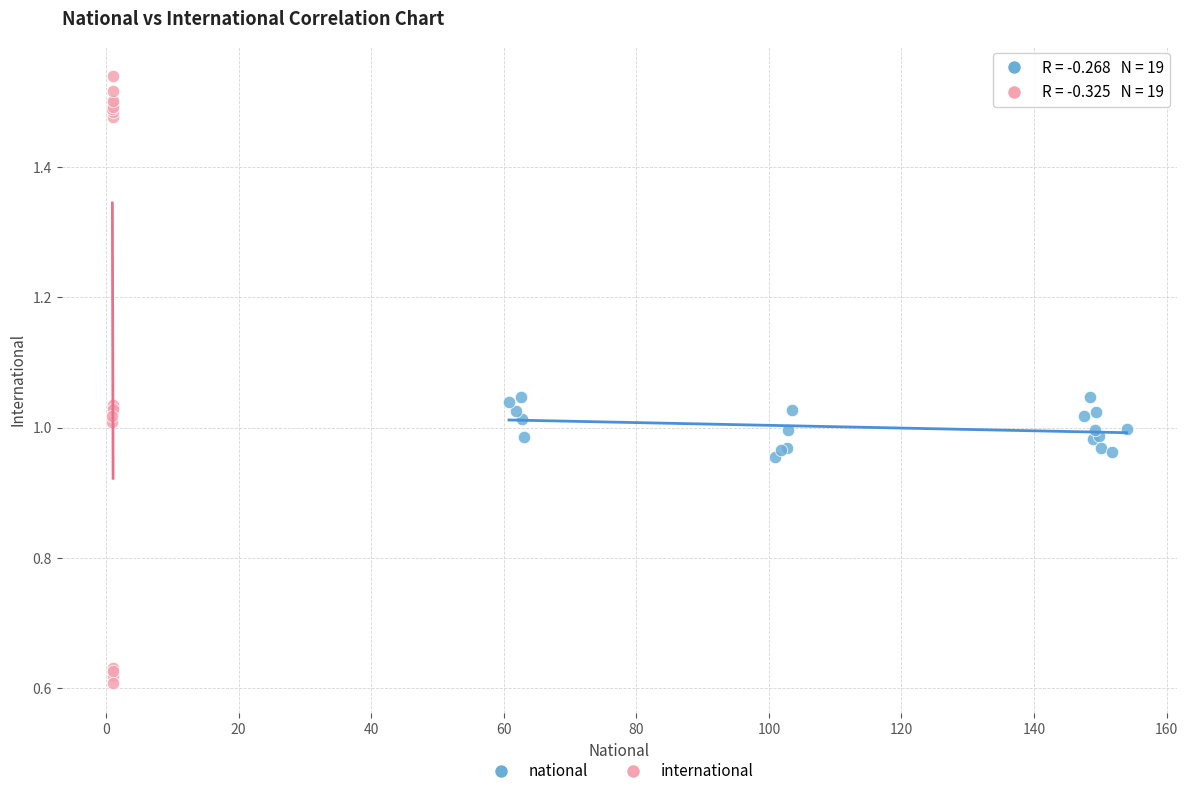

Which series contains the lowest Y value?

international